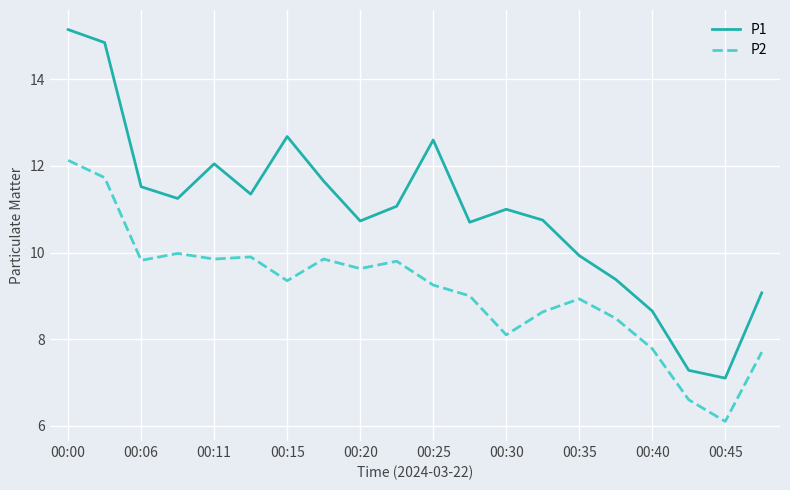

What is the smallest value displayed?

6.1